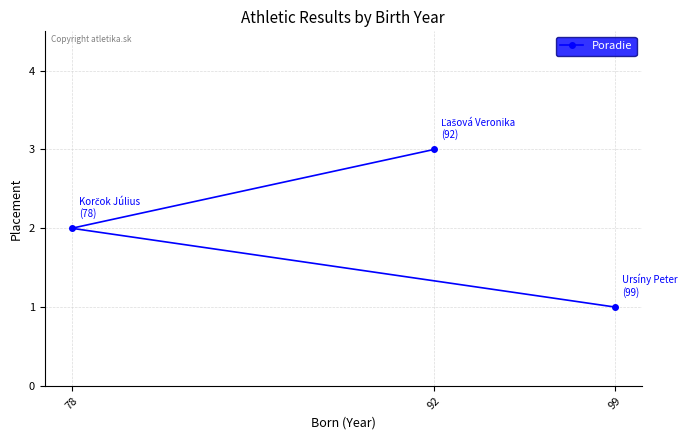

List the labels in order of value, smallest first.

99, 78, 92